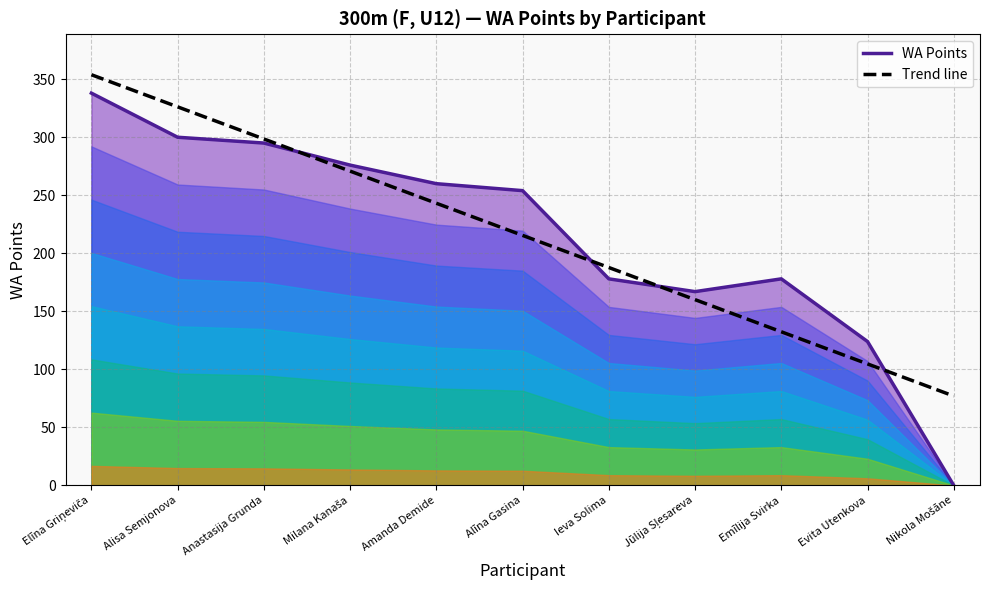

How many lines are shown in the chart?

2